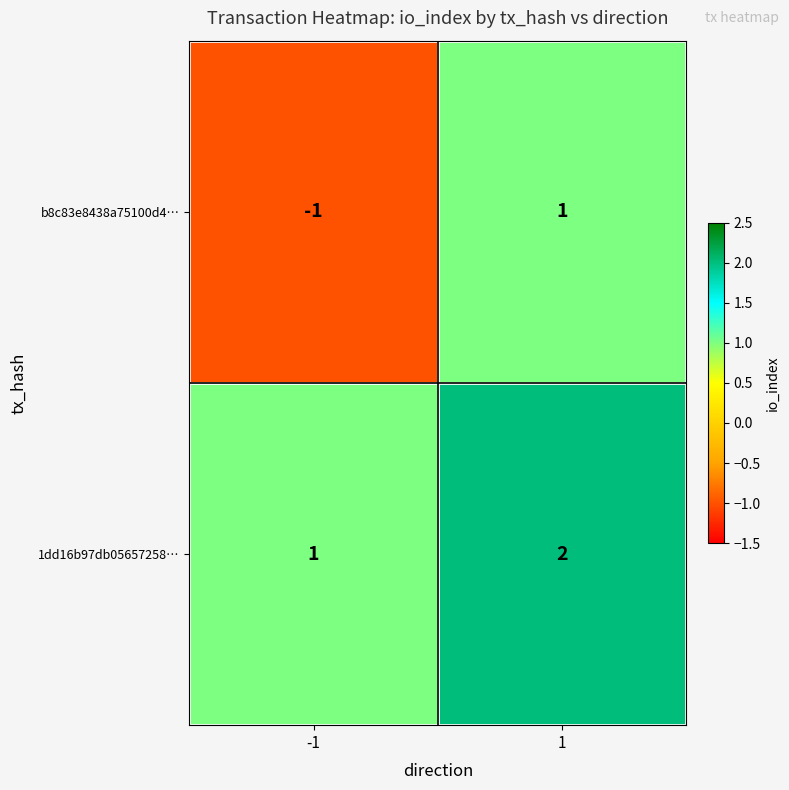

Reading left to right, what are all the values shown in this chart?

b8c83e8438a75100d4…: -1	1
1dd16b97db05657258…: 1	2